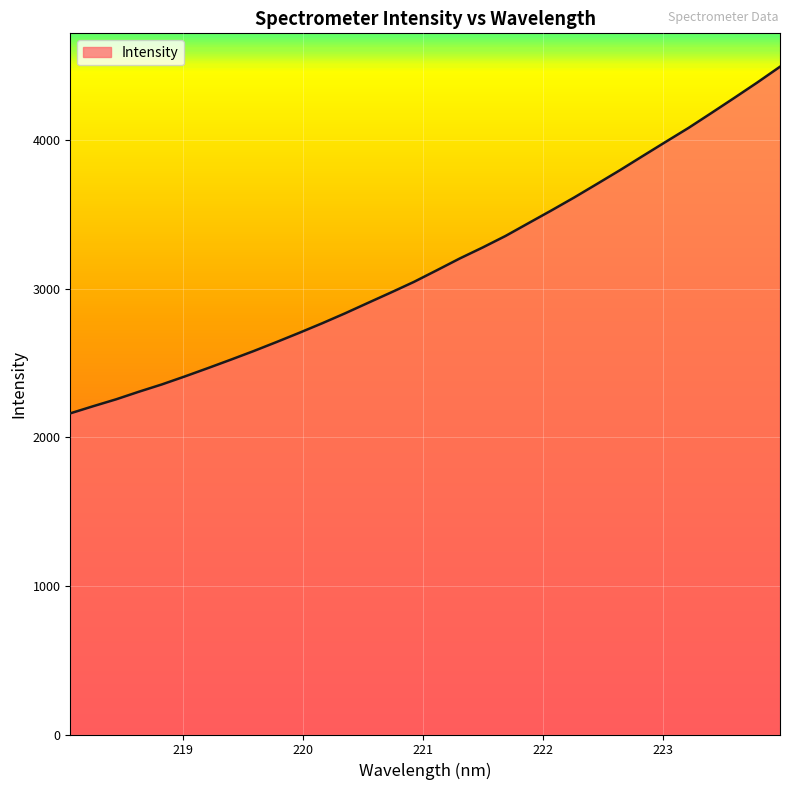

What is the difference between the maximum and minimum values?

2333.1